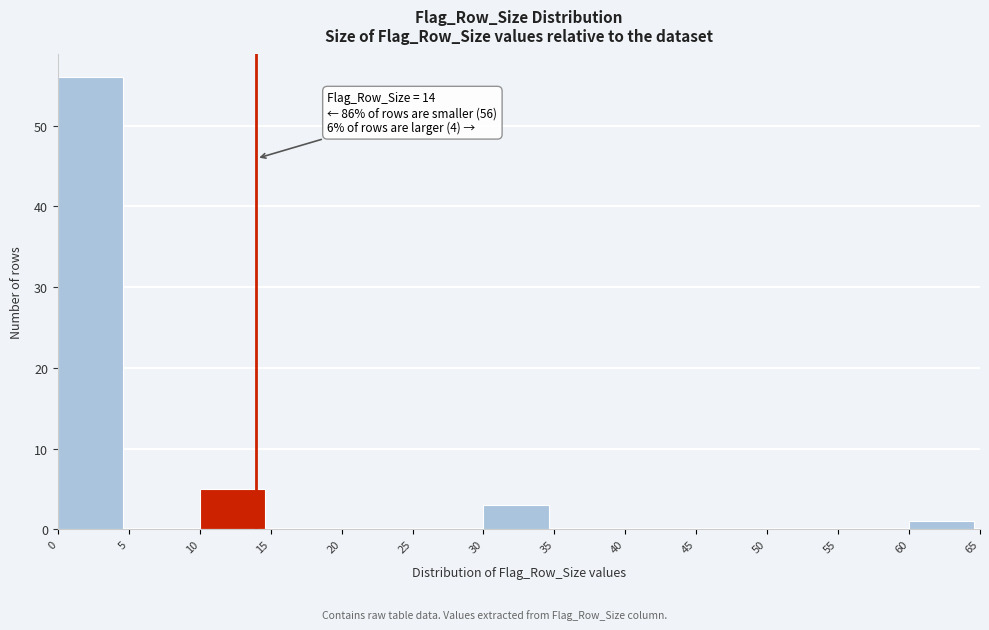

Which range on the x-axis has the tallest bar?

0 to 5